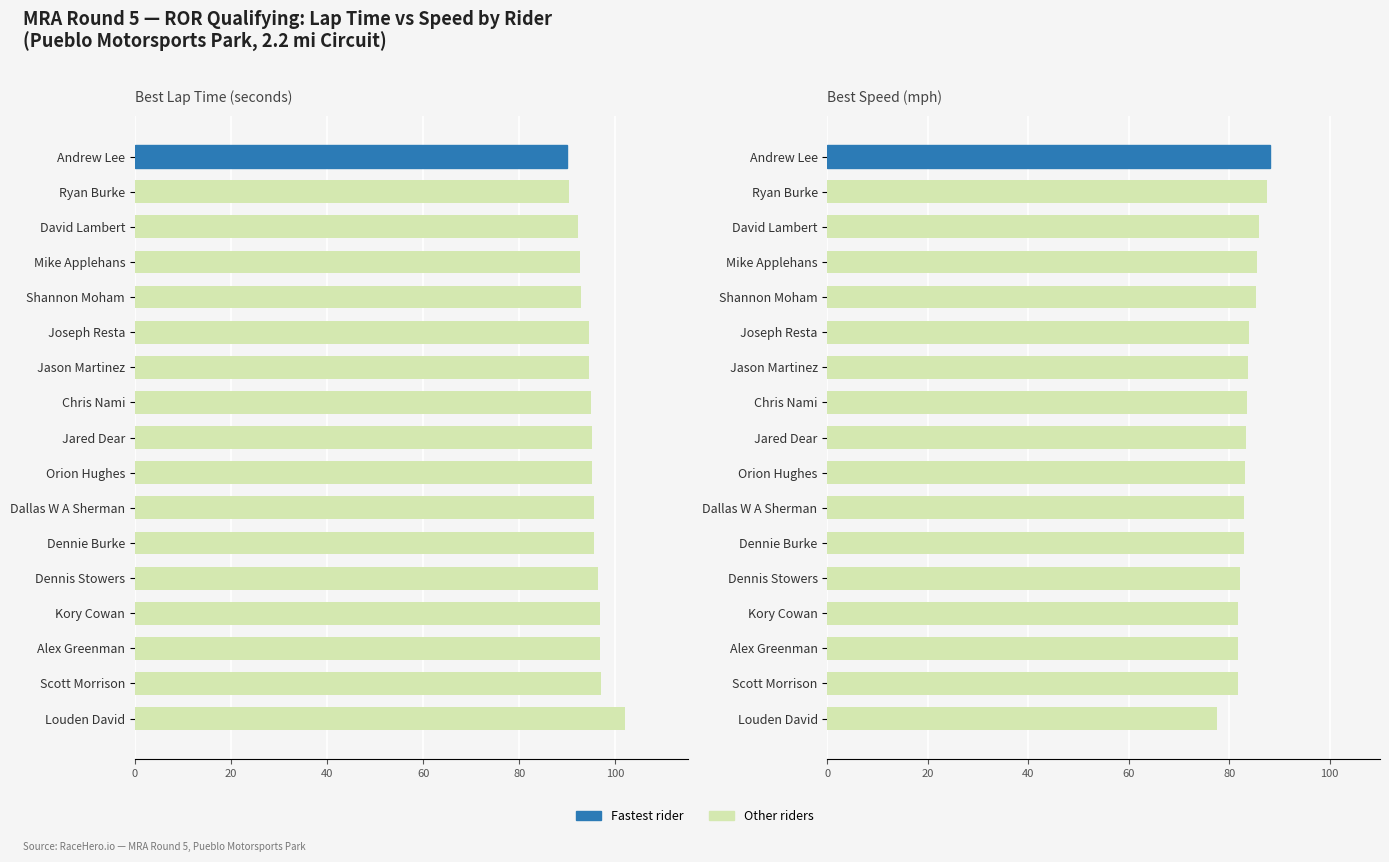

Which series has the largest total across all categories?

Best Lap time (s)